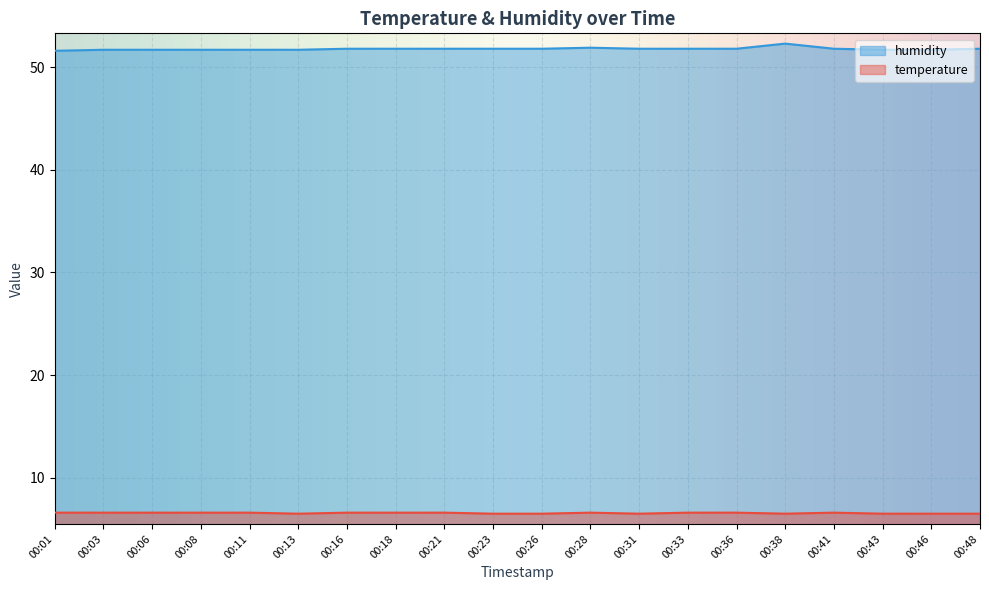

What is the value of the humidity point at the 3rd from the left?

51.7